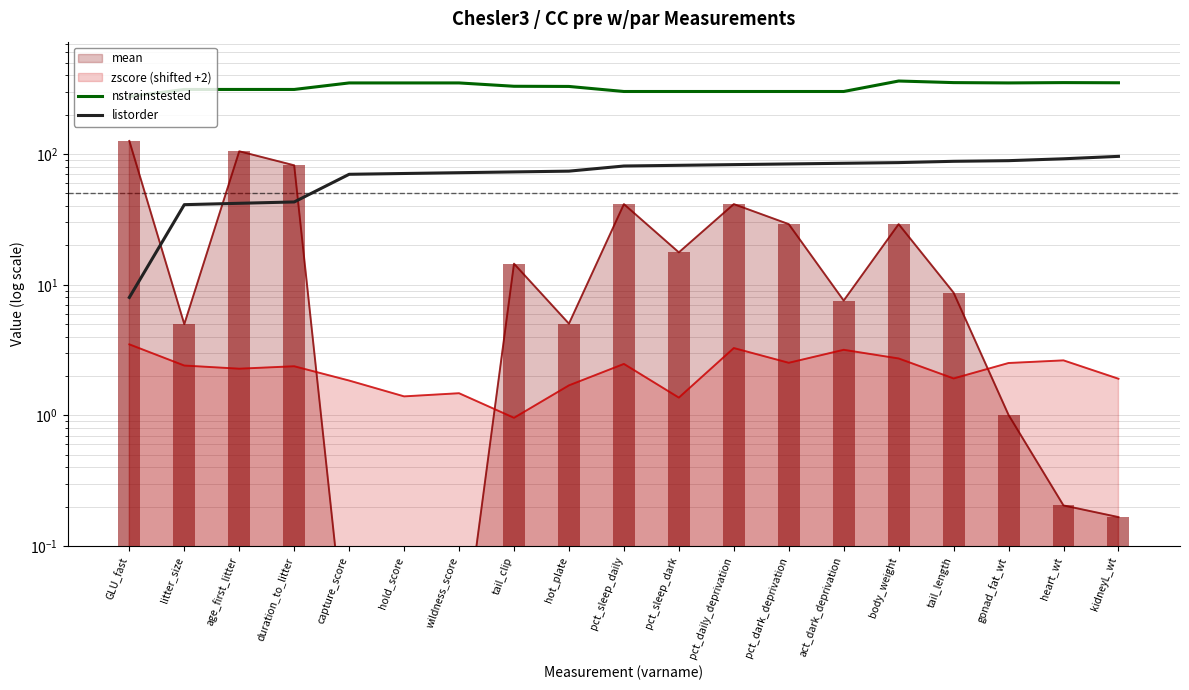

The listorder series shows 82 at pct_sleep_dark. True or false?

True